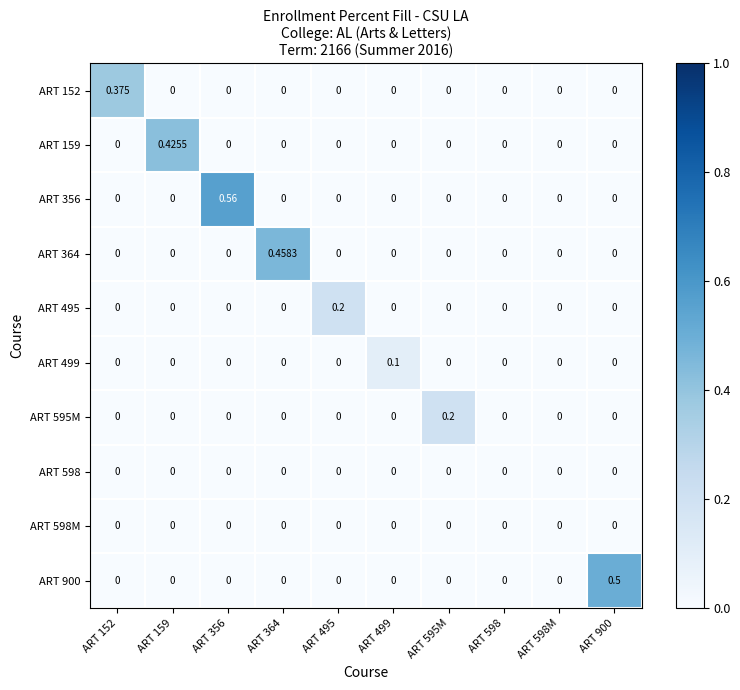

Is the value of ART 598 at ART 598M greater than the value of ART 495 at ART 495?

No